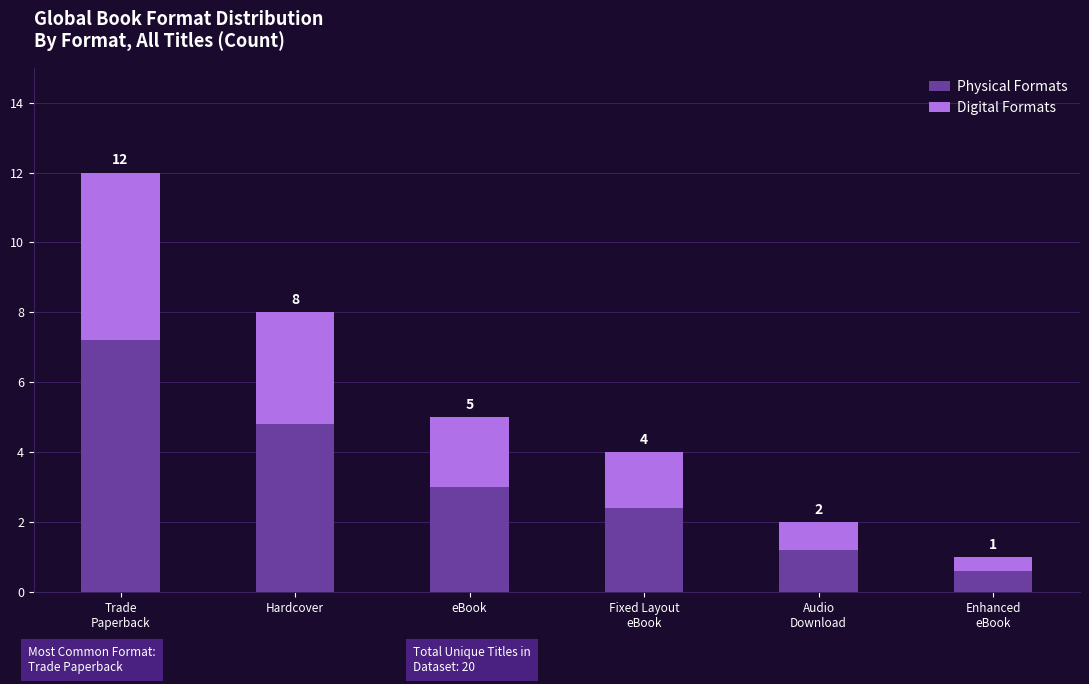

The Physical Formats series shows 2.4 at Fixed Layout
eBook. True or false?

True